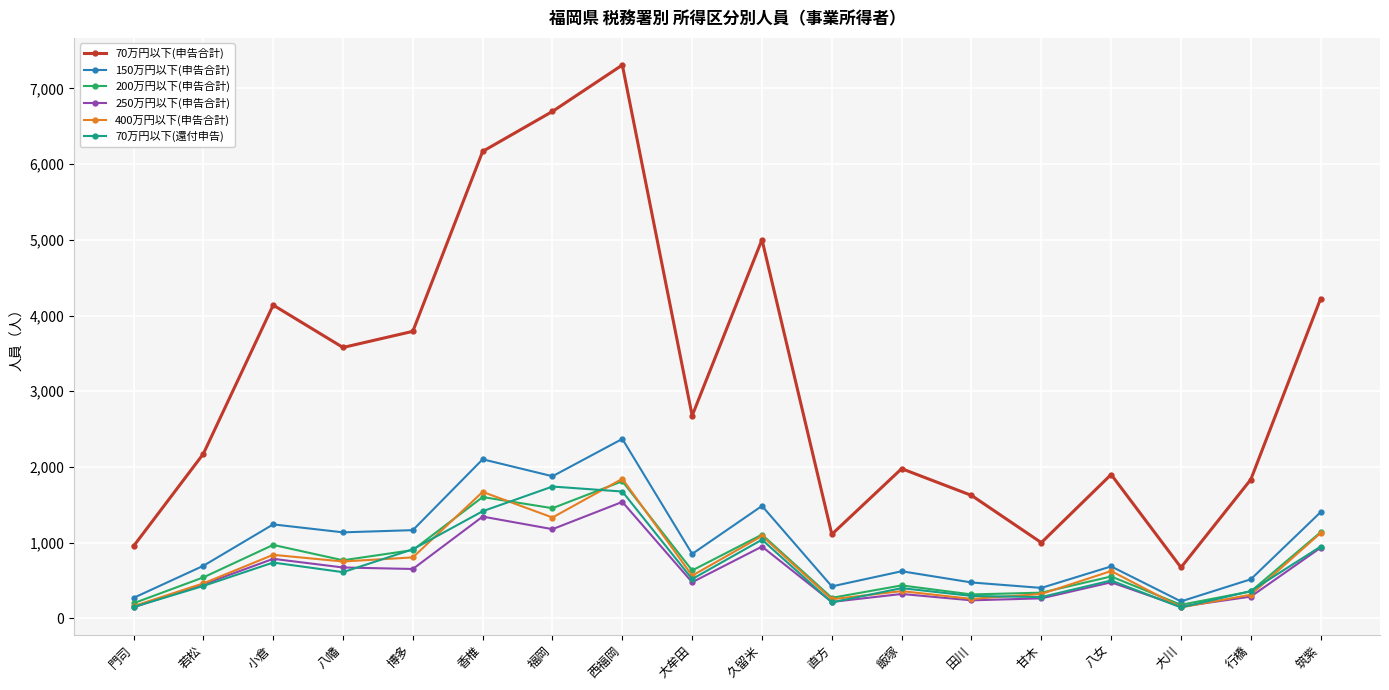

What is the difference between the 150万円以下(申告合計) values at 門司 and 久留米?

1215